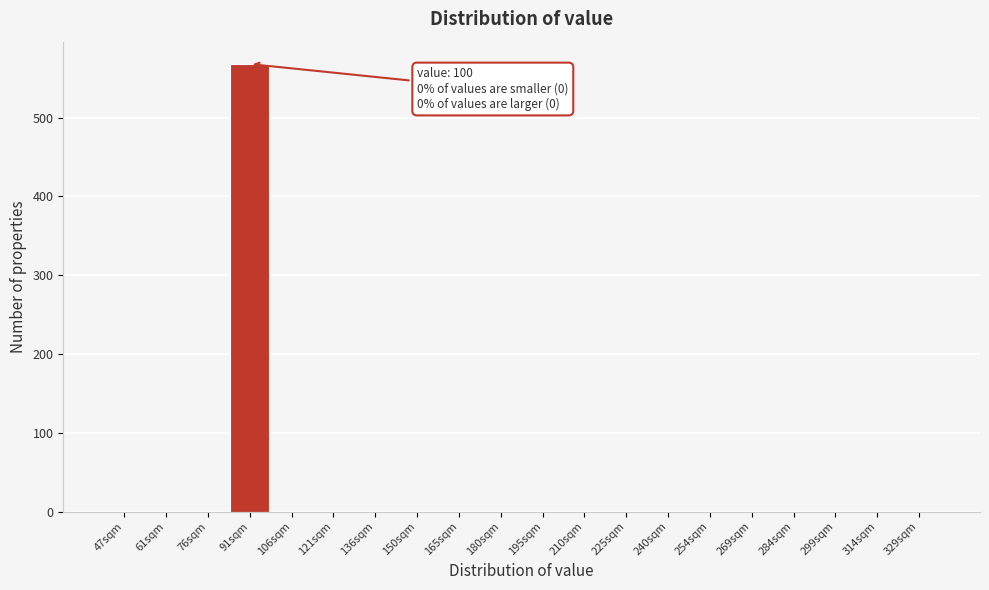

Reading left to right, transcribe all the data shown in this chart.

47sqm=0	61sqm=0	76sqm=0	91sqm=568	106sqm=0	121sqm=0	136sqm=0	150sqm=0	165sqm=0	180sqm=0	195sqm=0	210sqm=0	225sqm=0	240sqm=0	254sqm=0	269sqm=0	284sqm=0	299sqm=0	314sqm=0	329sqm=0